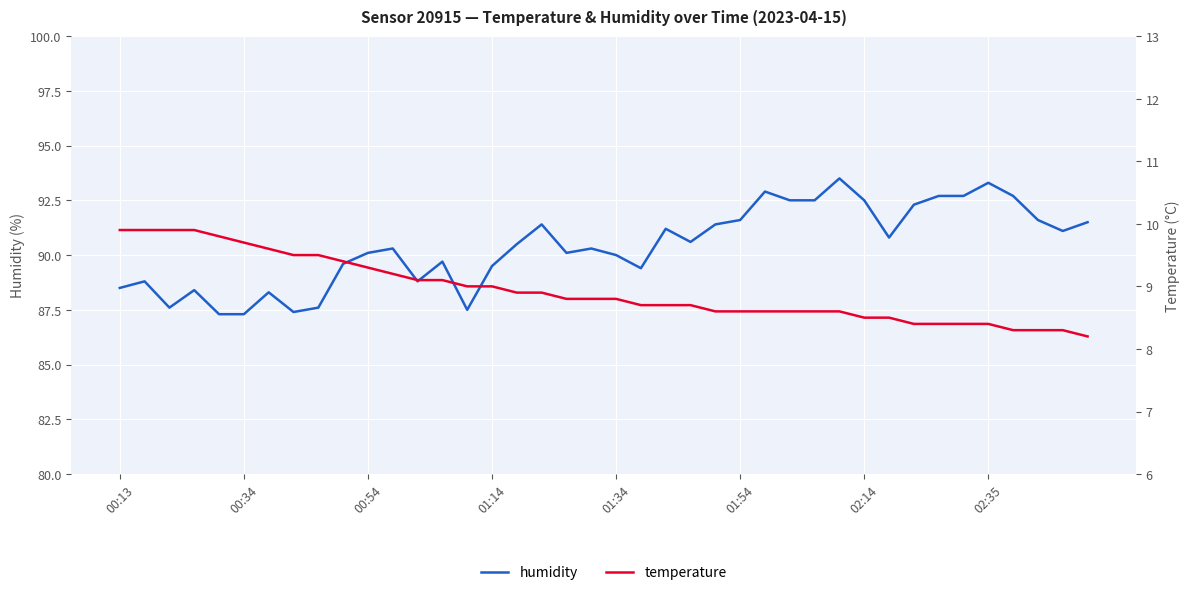

The value of humidity at 00:54 is 118.7. True or false?

False